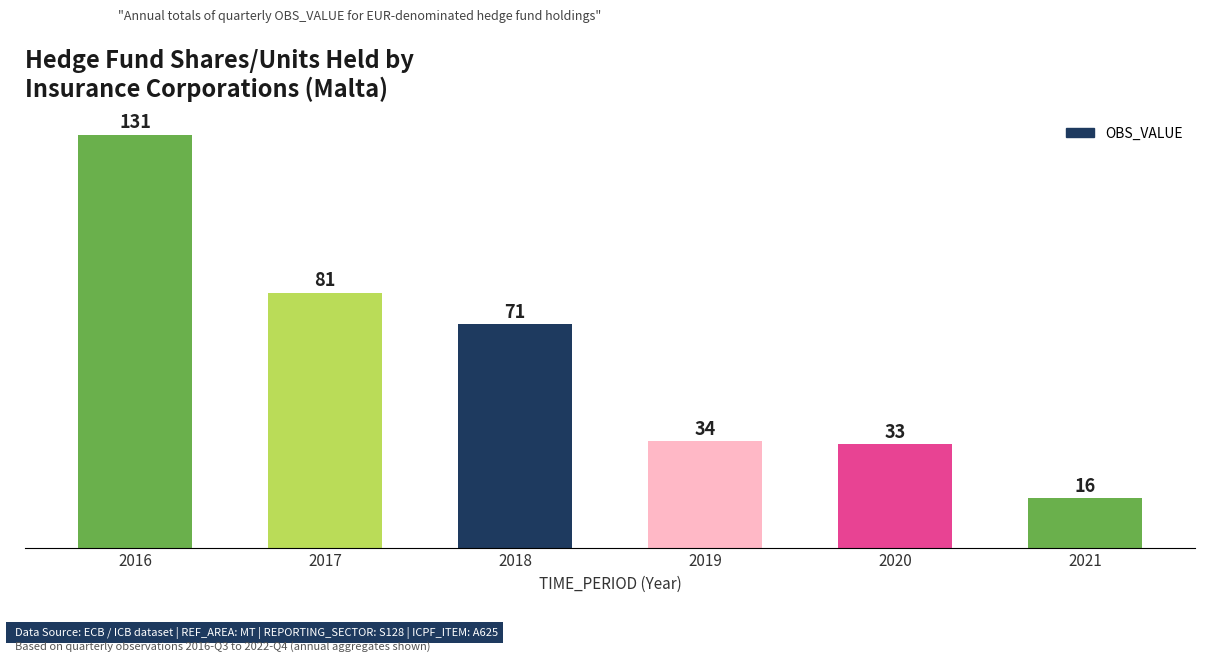

List the labels in order of value, largest first.

2016, 2017, 2018, 2019, 2020, 2021